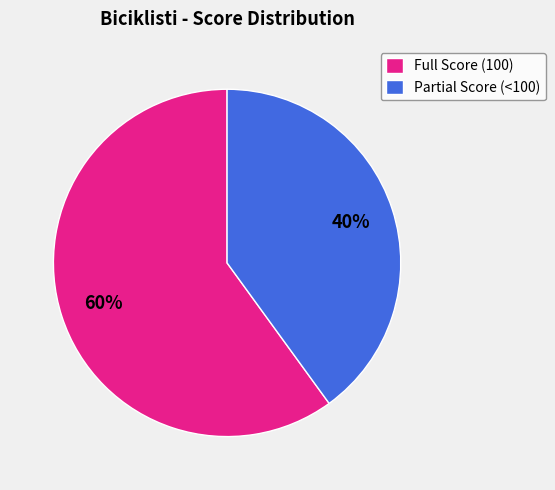

Rank the categories by value from highest to lowest.

Full Score (100), Partial Score (<100)